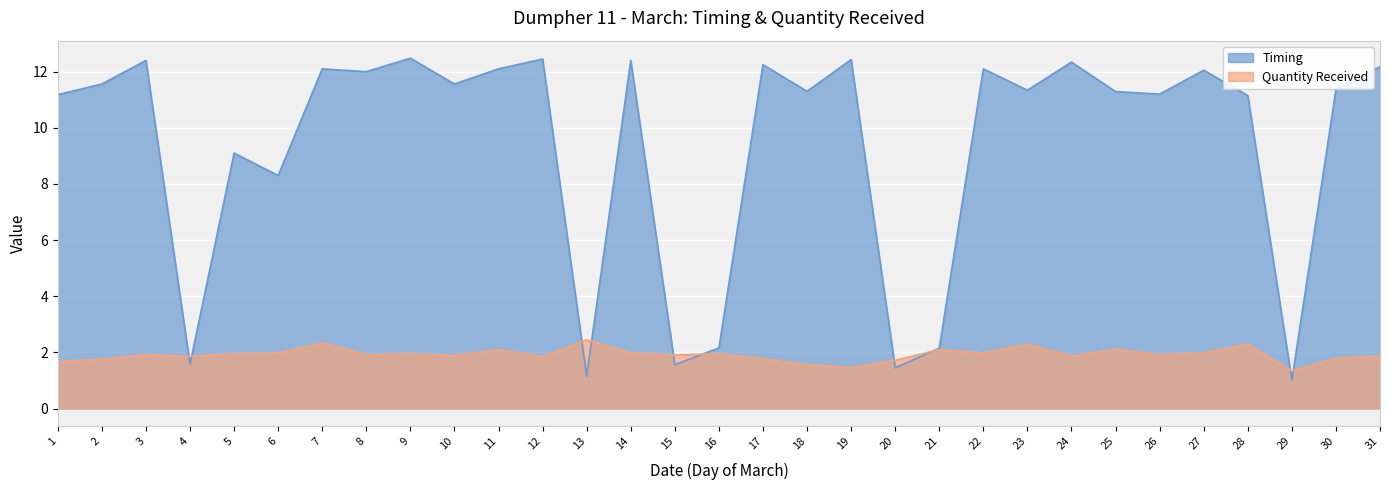

At how many categories does at least one series exceed 6?

24